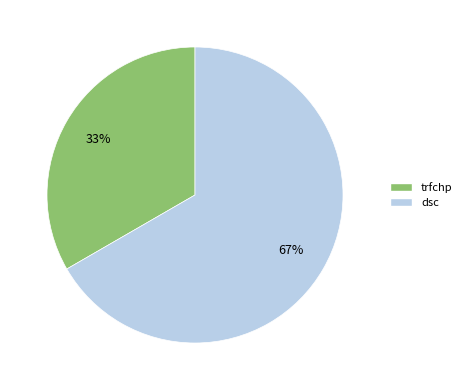

What percentage is the trfchp slice, to the nearest percent?

33%